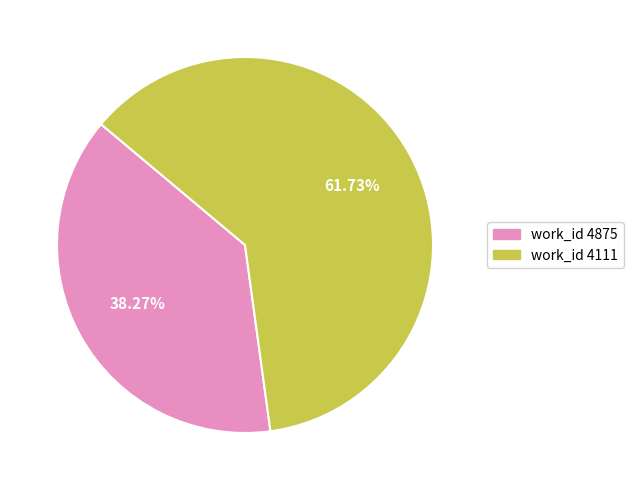

Is there any slice that represents more than half of the pie?

Yes